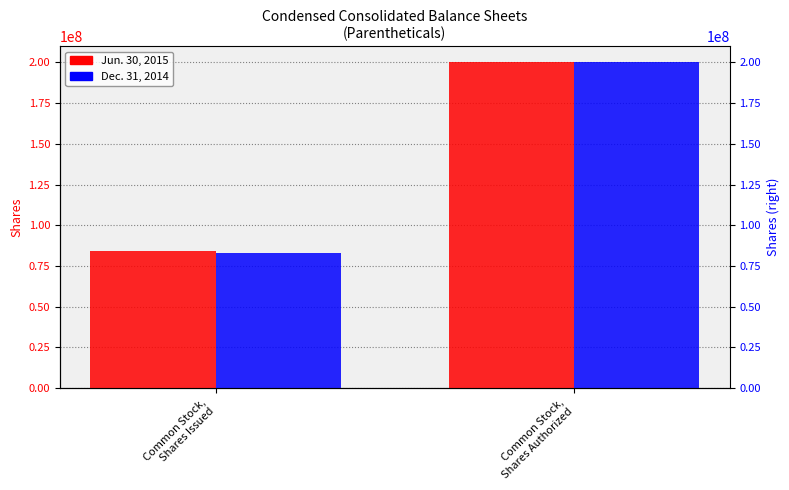

Read the Jun. 30, 2015 value at Common Stock,
Shares Authorized.

200000000